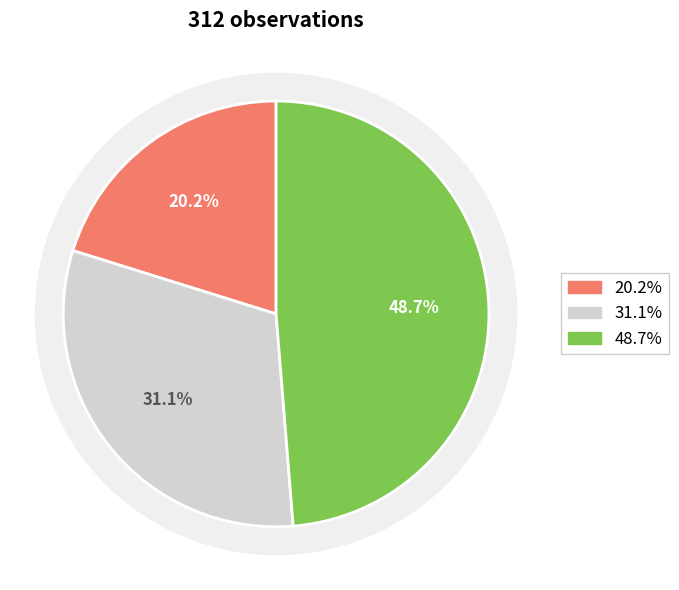

To the nearest percent, what is the difference between the largest and smallest slice percentages?

29%